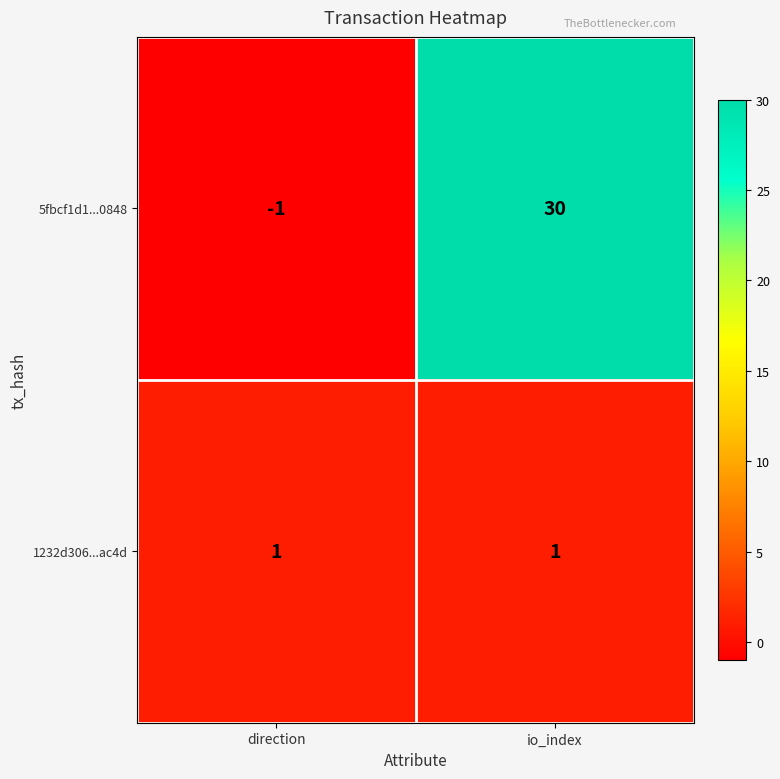

What is the spread (max minus min) of values at io_index?

29